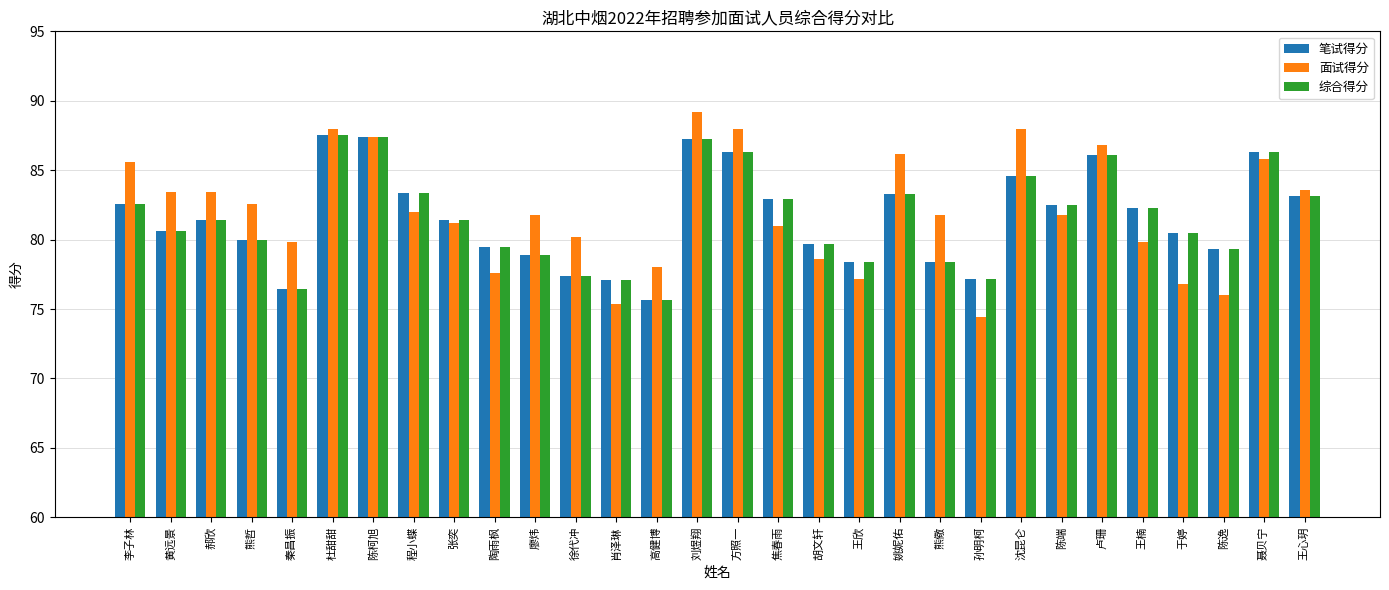

At which category does the chart reach its minimum across all series?

孙明柯